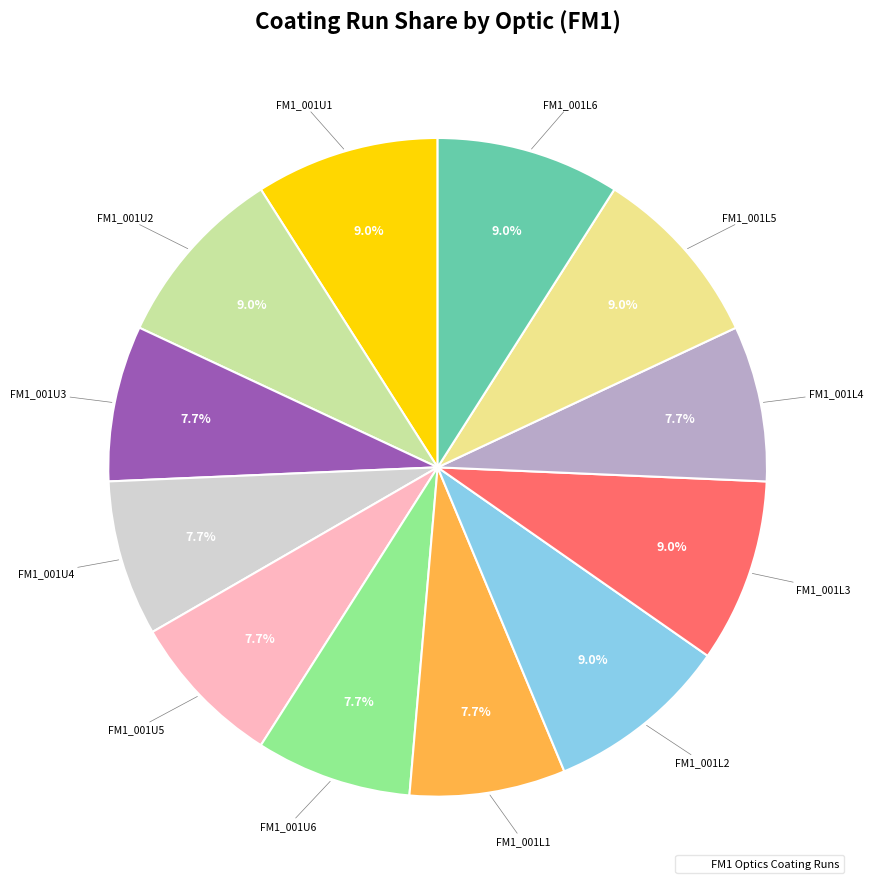

Is there any slice that represents more than half of the pie?

No